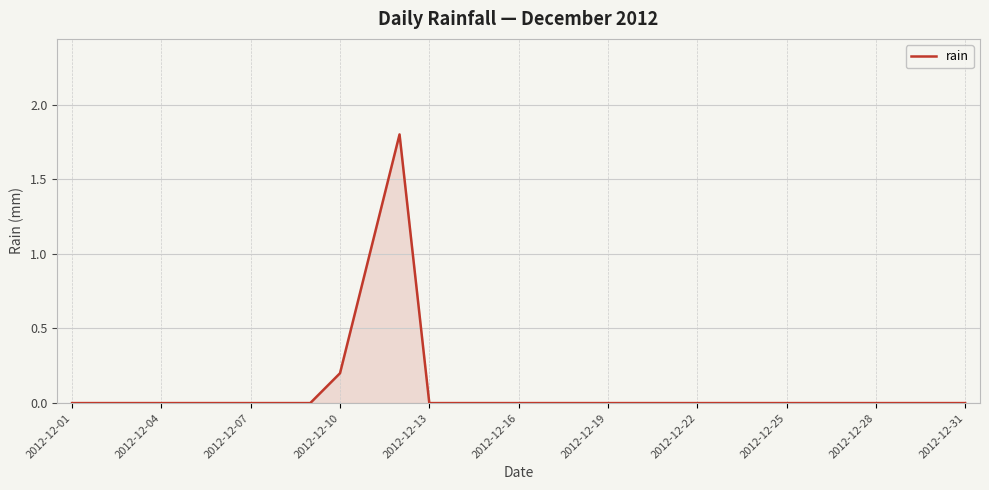

What is the sum of all values?

3.0